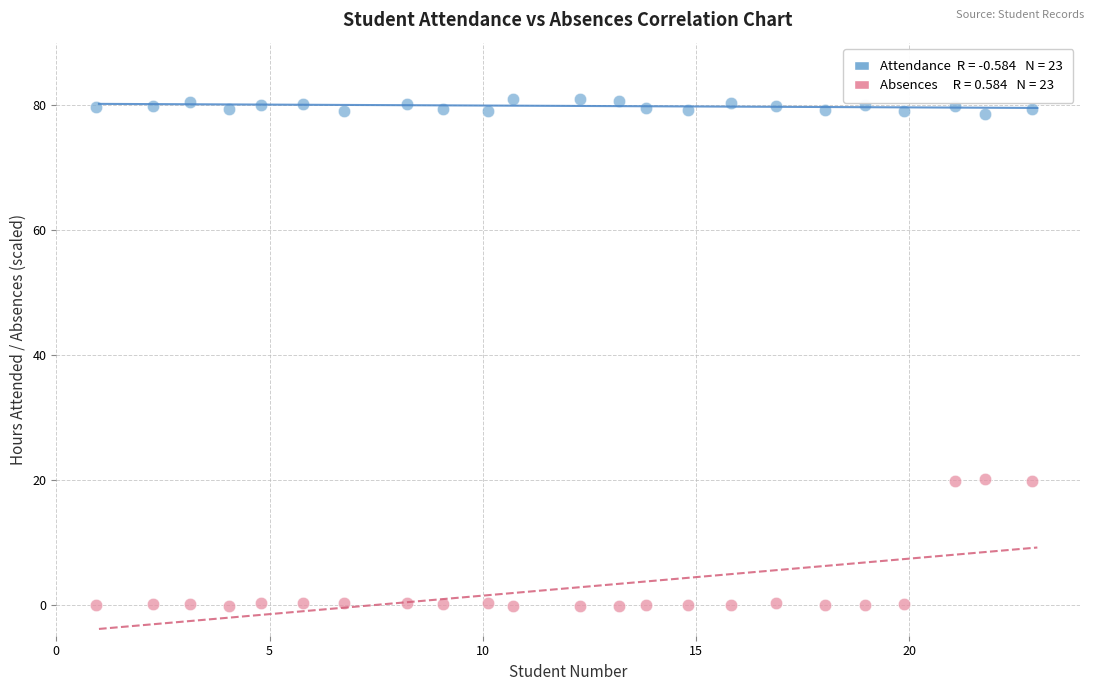

Across all data points, what is the range of Y values (max minus min)?

81.2